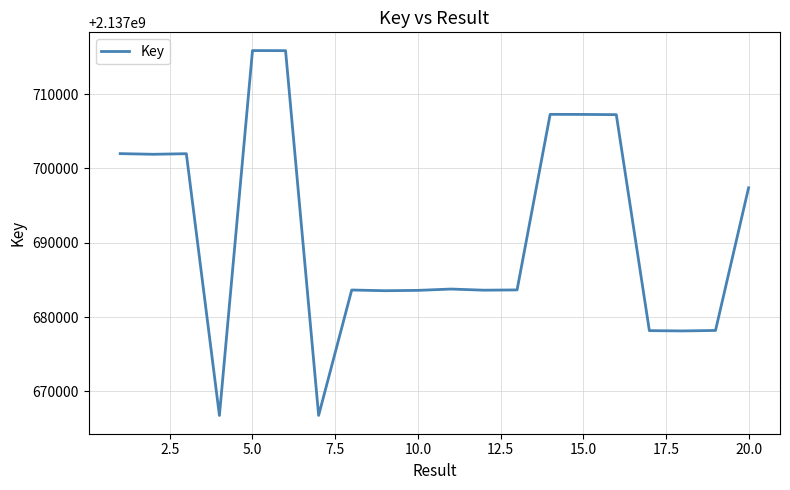

What is the greatest value displayed?

2137715842